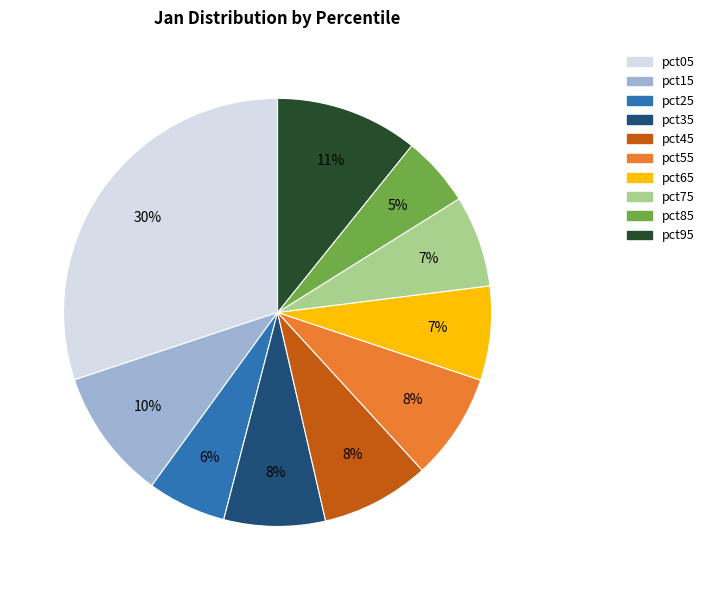

Between pct05 and pct85, which is larger?

pct05